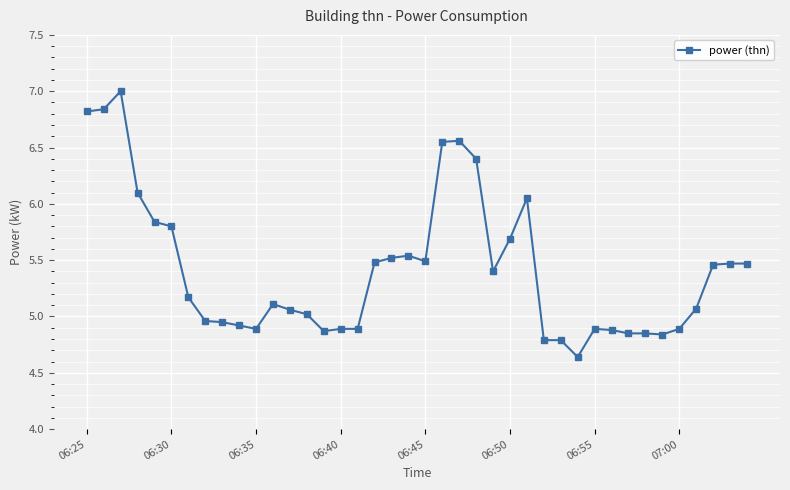

True or false: the data has more than 0 interior local peaks.

True